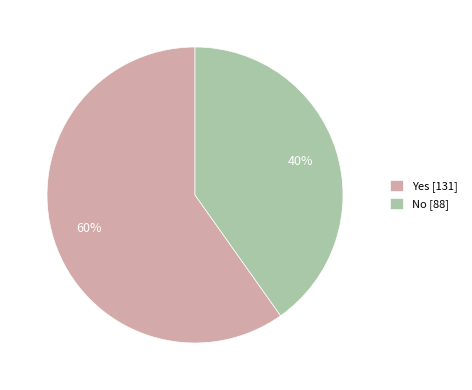

Which category has the biggest portion of the pie?

Yes